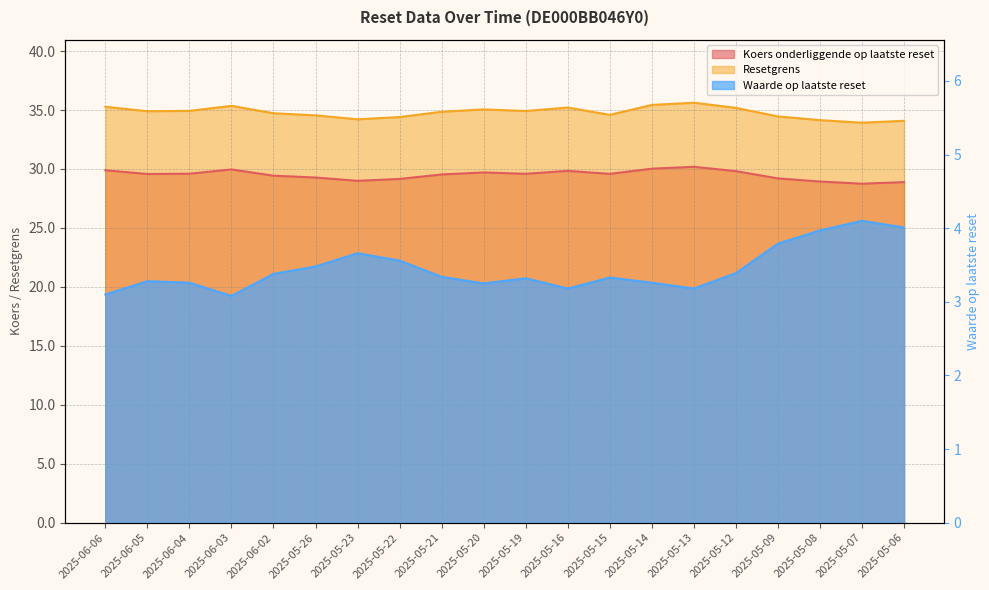

What is the sum of the Koers onderliggende op laatste reset values at 2025-05-16 and 2025-05-15?

59.4